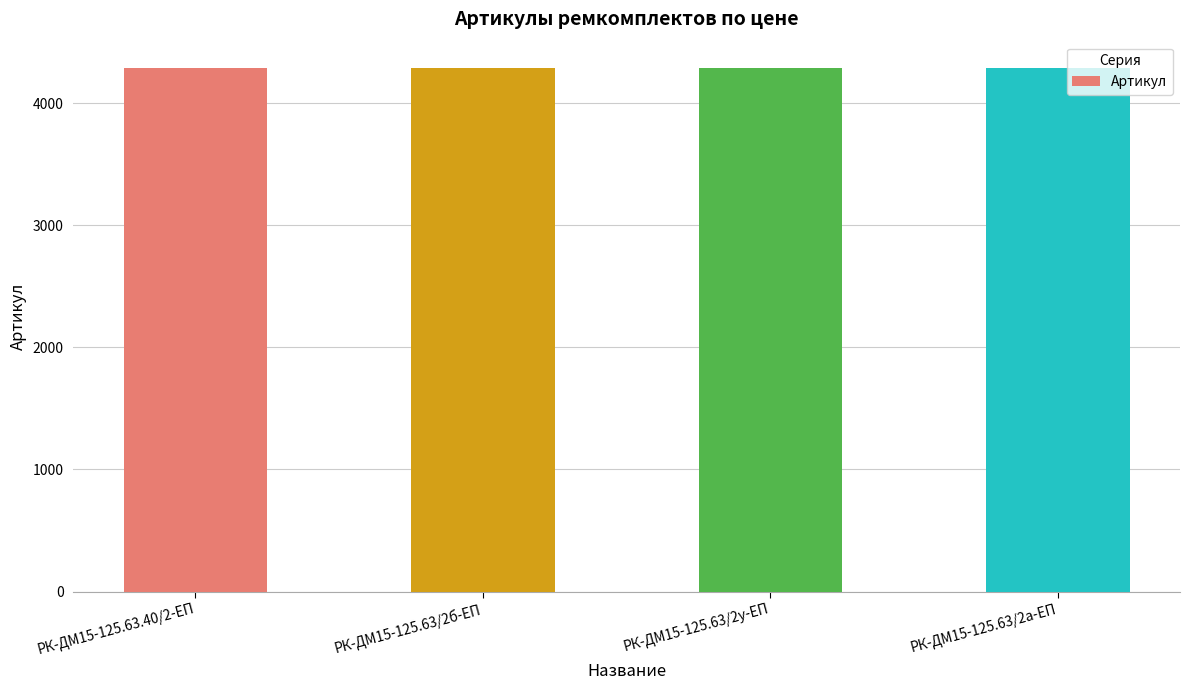

What is the sum of the values at РК-ДМ15-125.63/2а-ЕП and РК-ДМ15-125.63/2б-ЕП?

8573